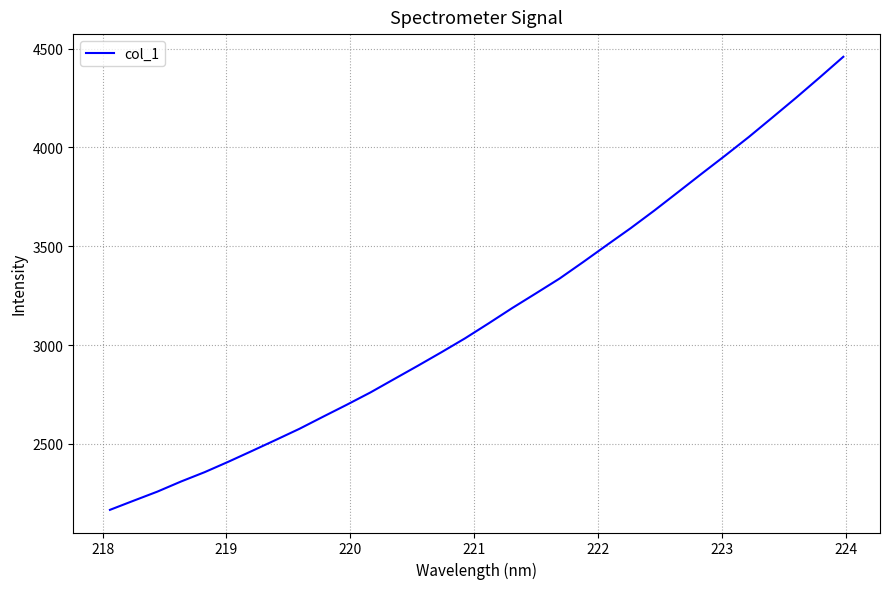

What is the greatest value displayed?

4458.6